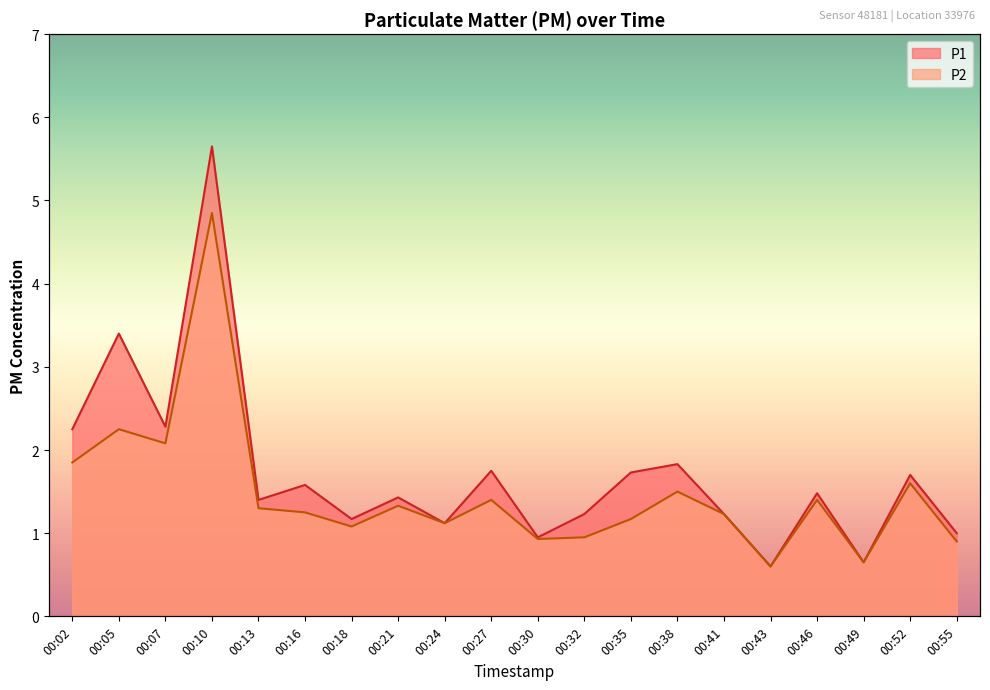

What is the difference between the P1 values at 00:46 and 00:41?

0.2